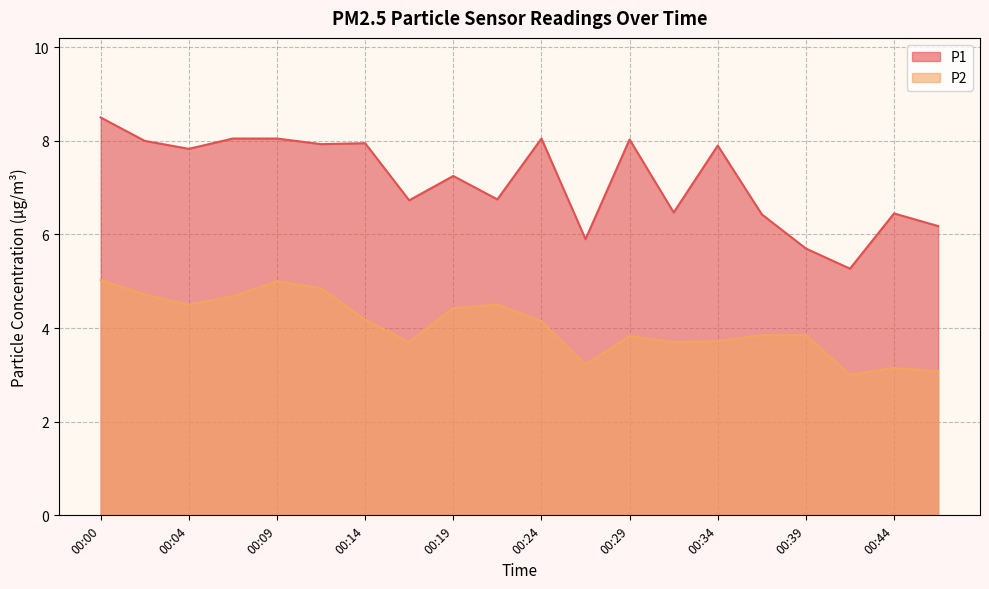

Which label corresponds to the largest value in the chart?

00:00